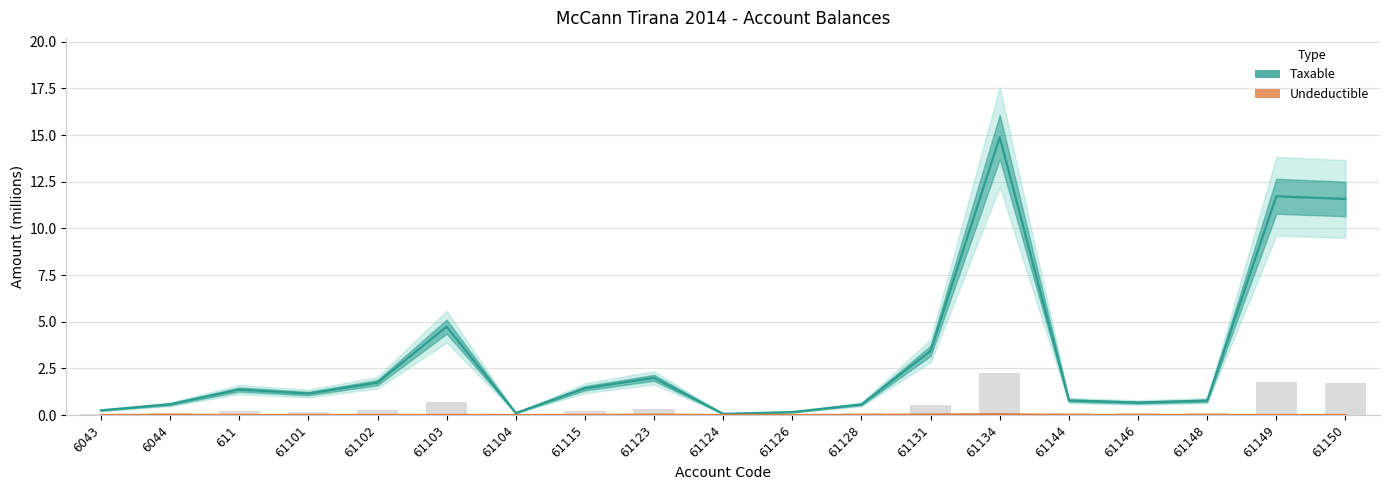

At how many categories does at least one series exceed 14?

1